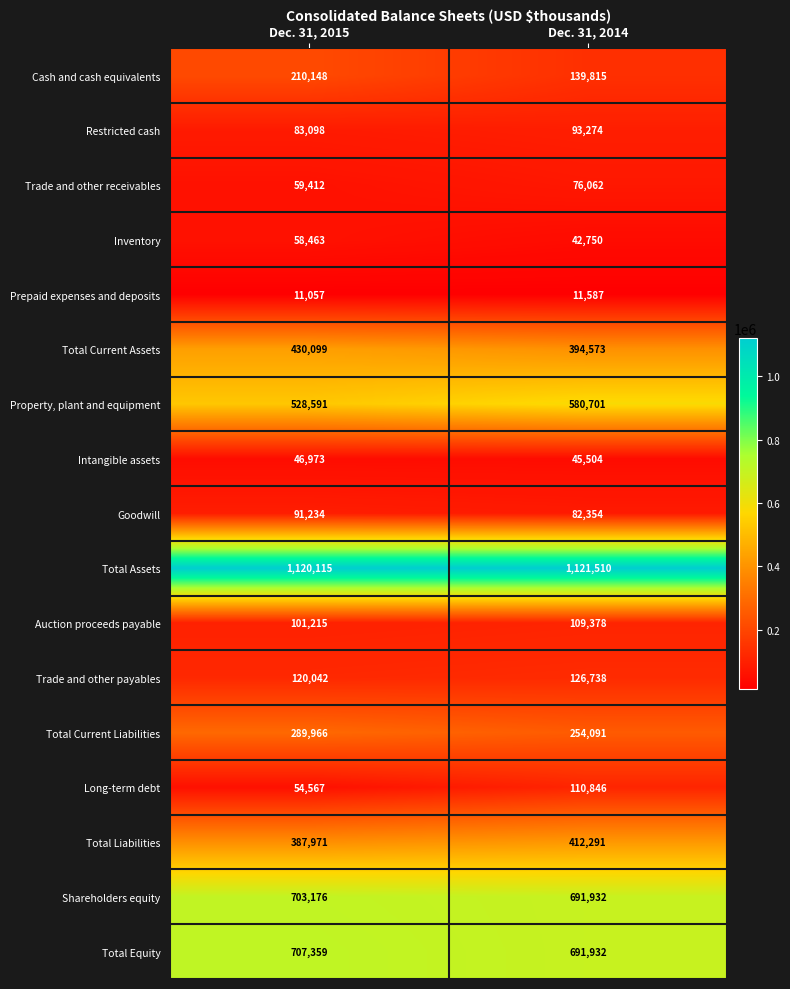

The Goodwill series shows 91234 at Dec. 31, 2015. True or false?

True